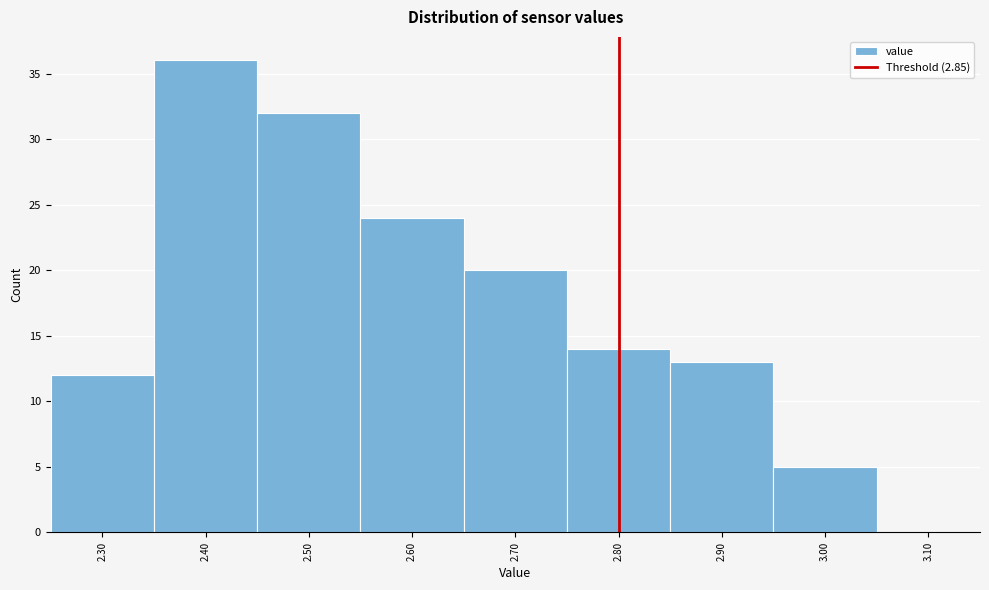

Reading left to right, extract all data points from this chart.

2.30=12	2.40=36	2.50=32	2.60=24	2.70=20	2.80=14	2.90=13	3.00=5	3.10=0